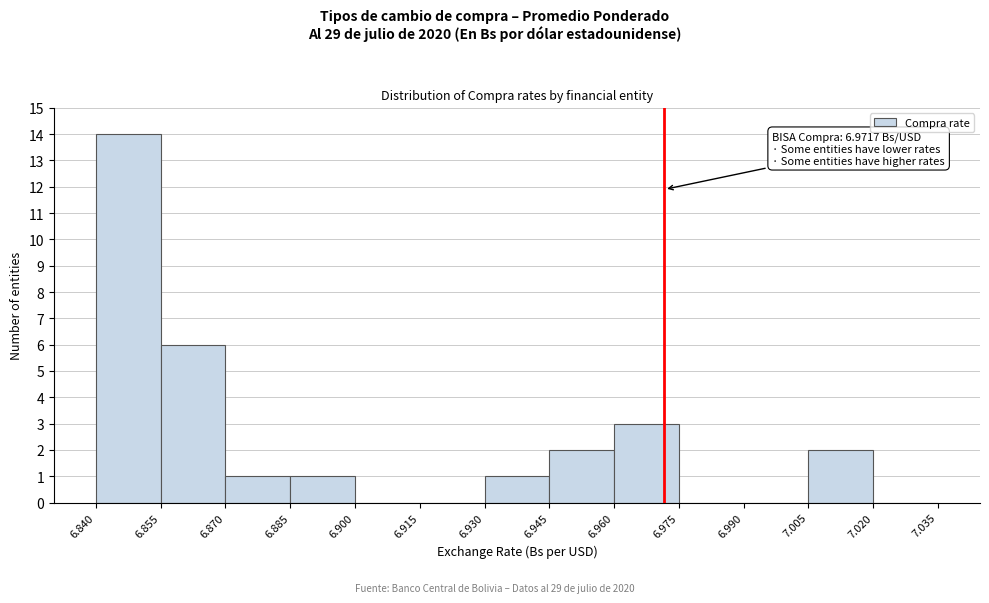

Over which range of the x-axis is the bar tallest?

6.840 to 6.855